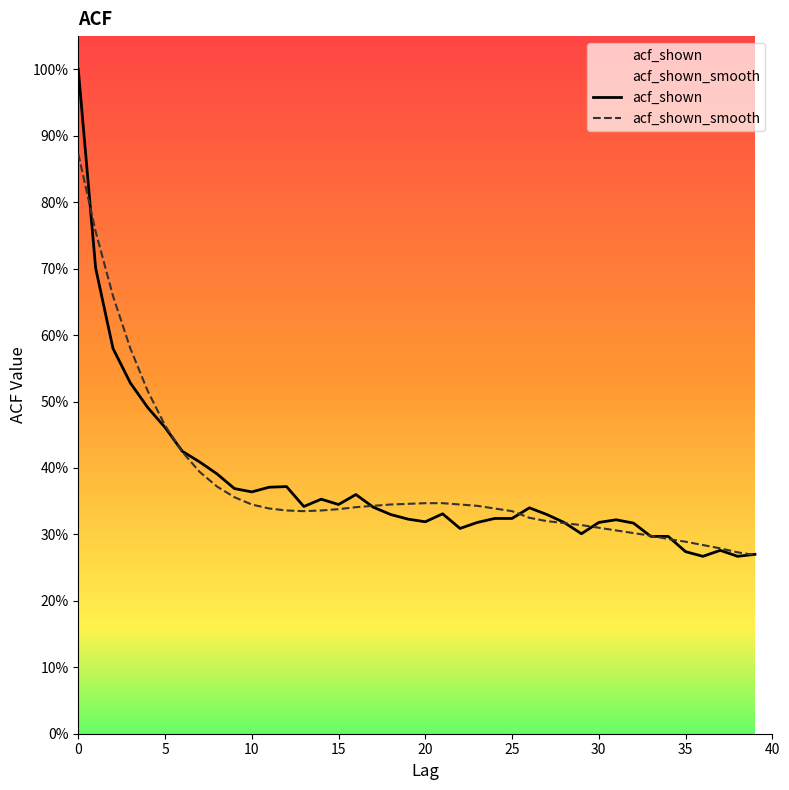

Which series has the largest range (max minus min)?

acf_shown